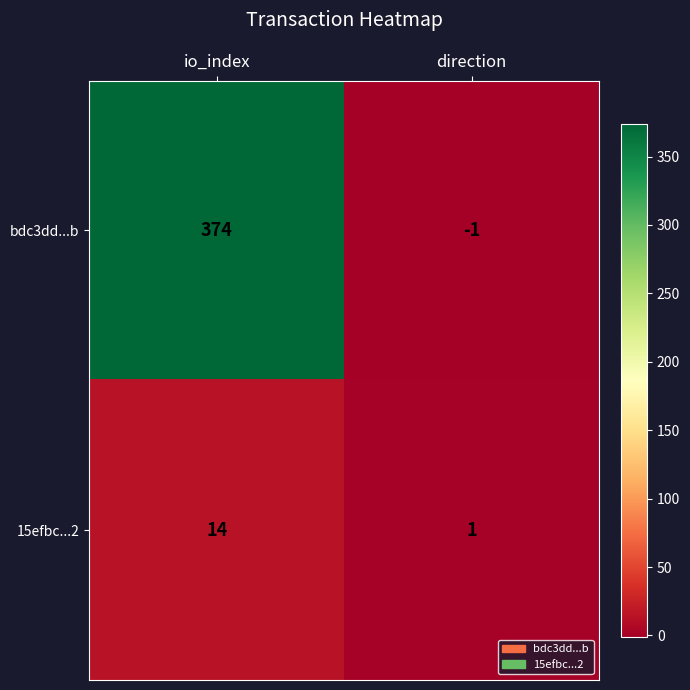

True or false: 15efbc...2 has a value of 14 at io_index.

True